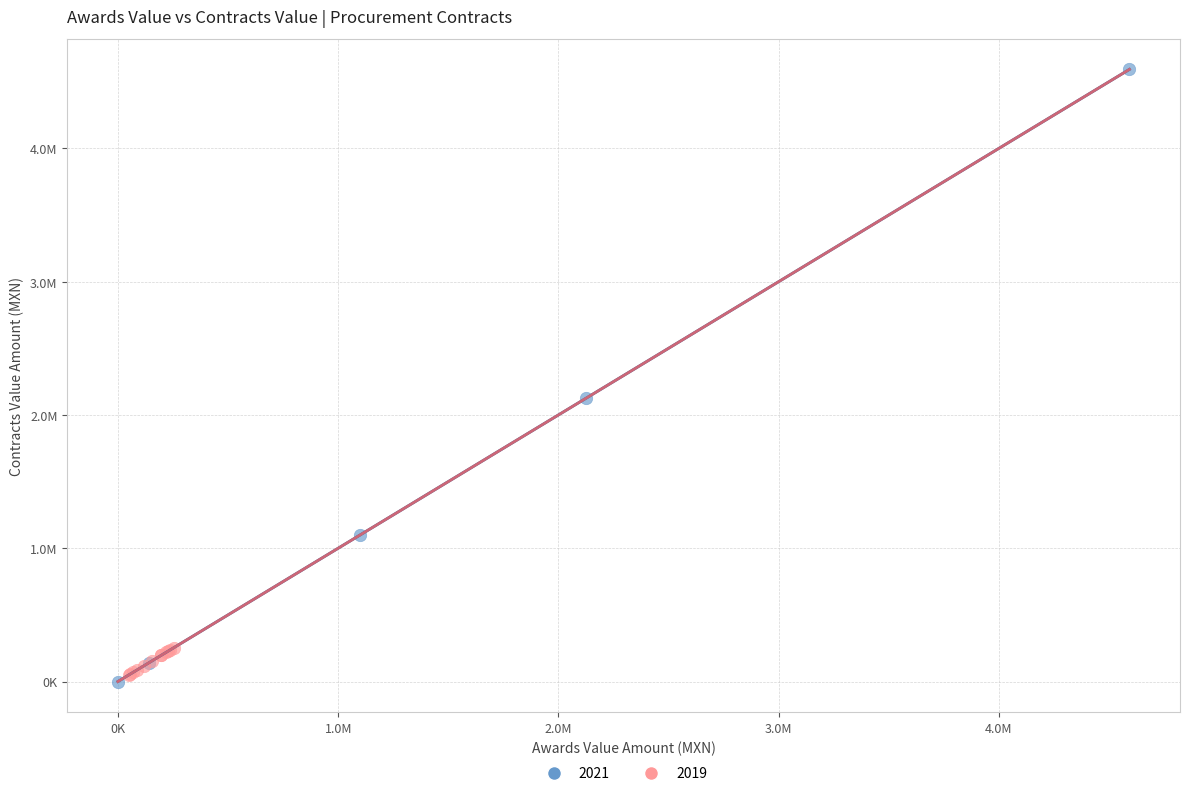

What are all the series names shown in the legend?

2021, 2019